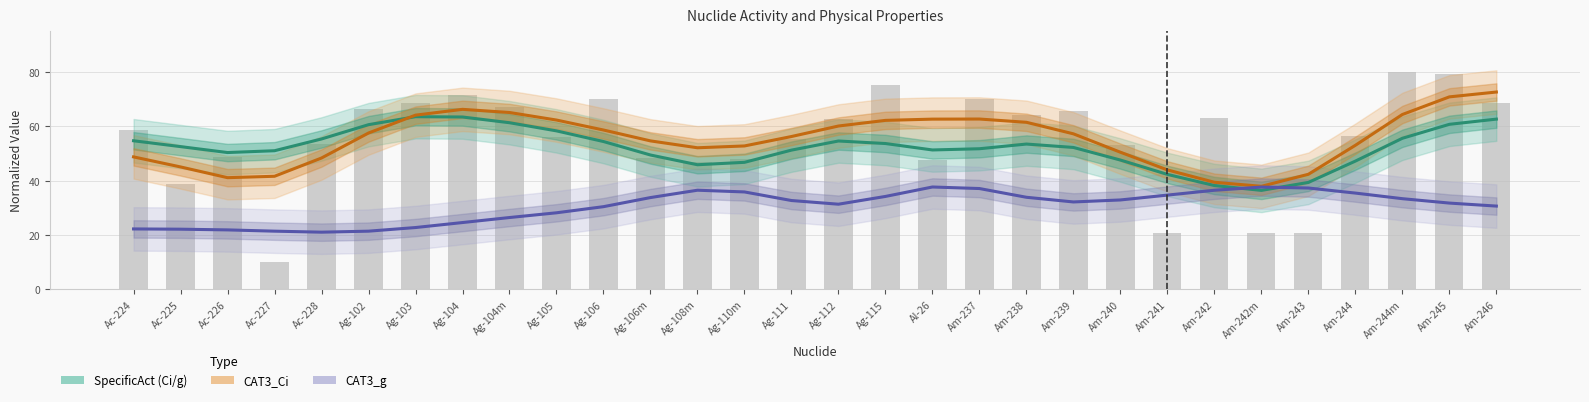

What is the label of the 4th bar from the right?

Am-244